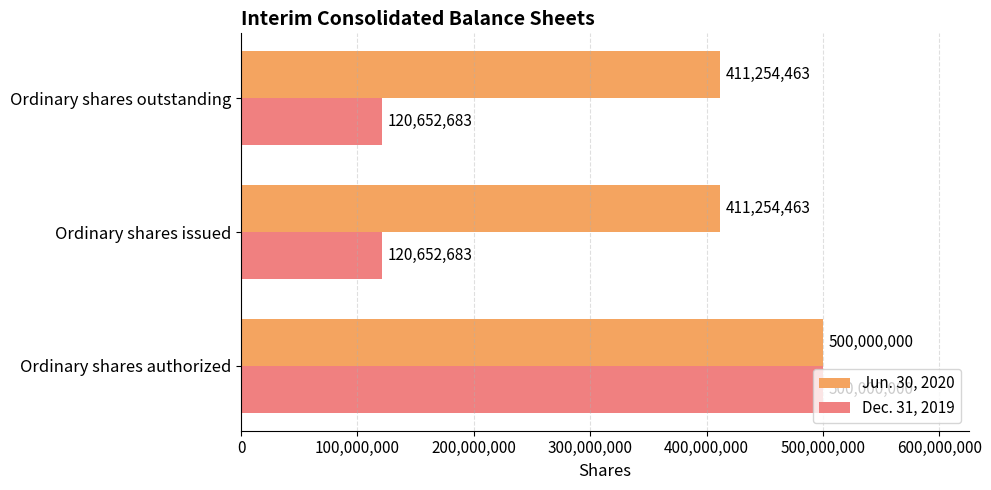

List the series in order of their overall mean, lowest first.

Dec. 31, 2019, Jun. 30, 2020